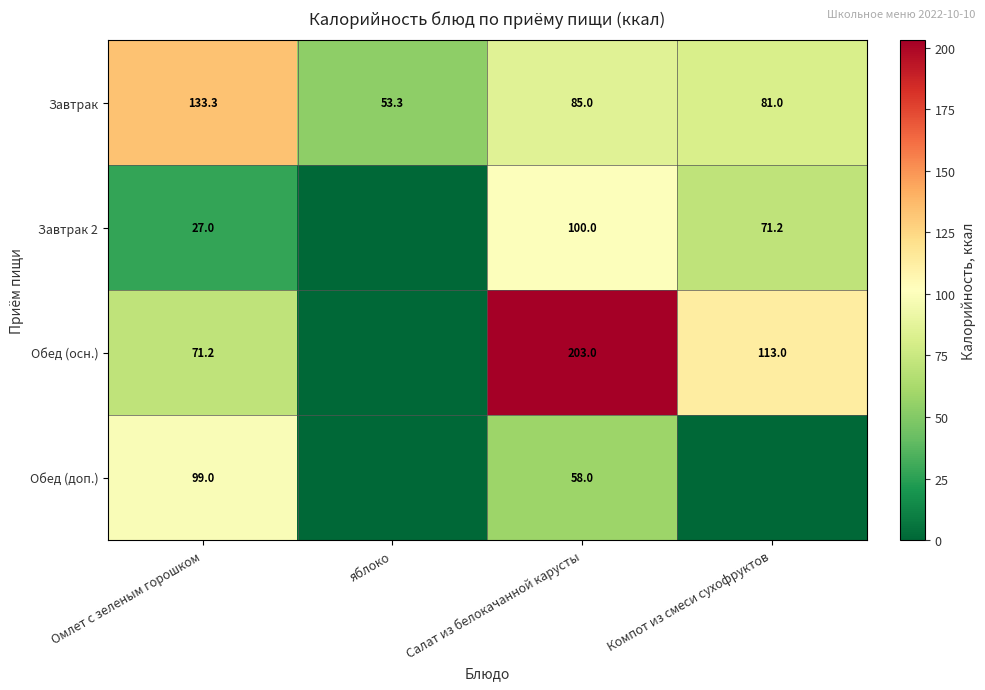

The Завтрак 2 series shows 100.0 at Салат из белокачанной карусты. True or false?

True